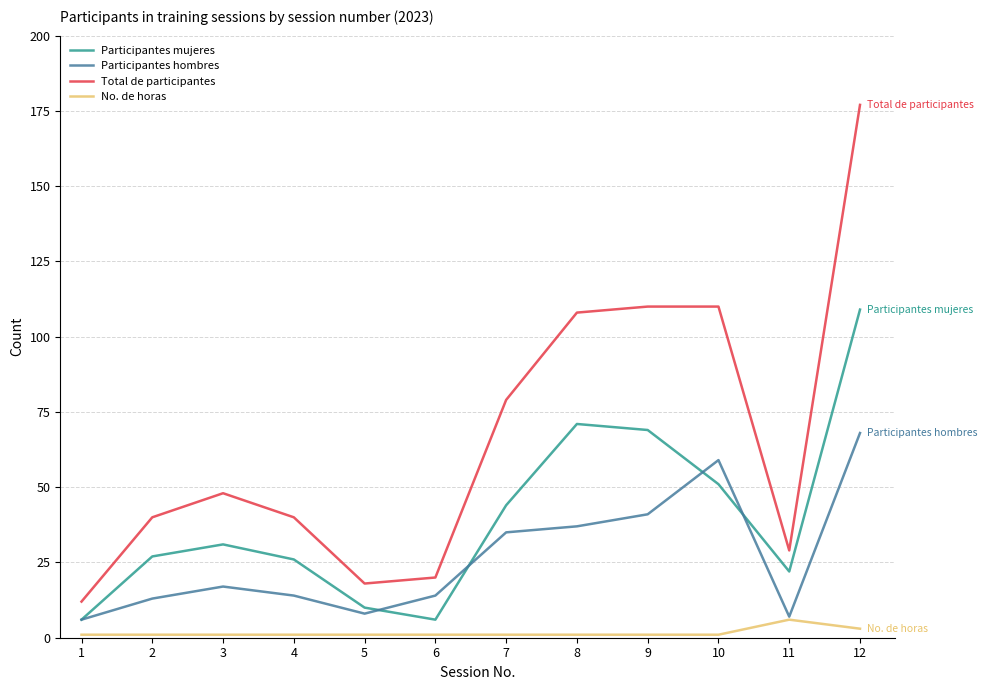

True or false: Participantes mujeres has more than 0 interior local peaks.

True